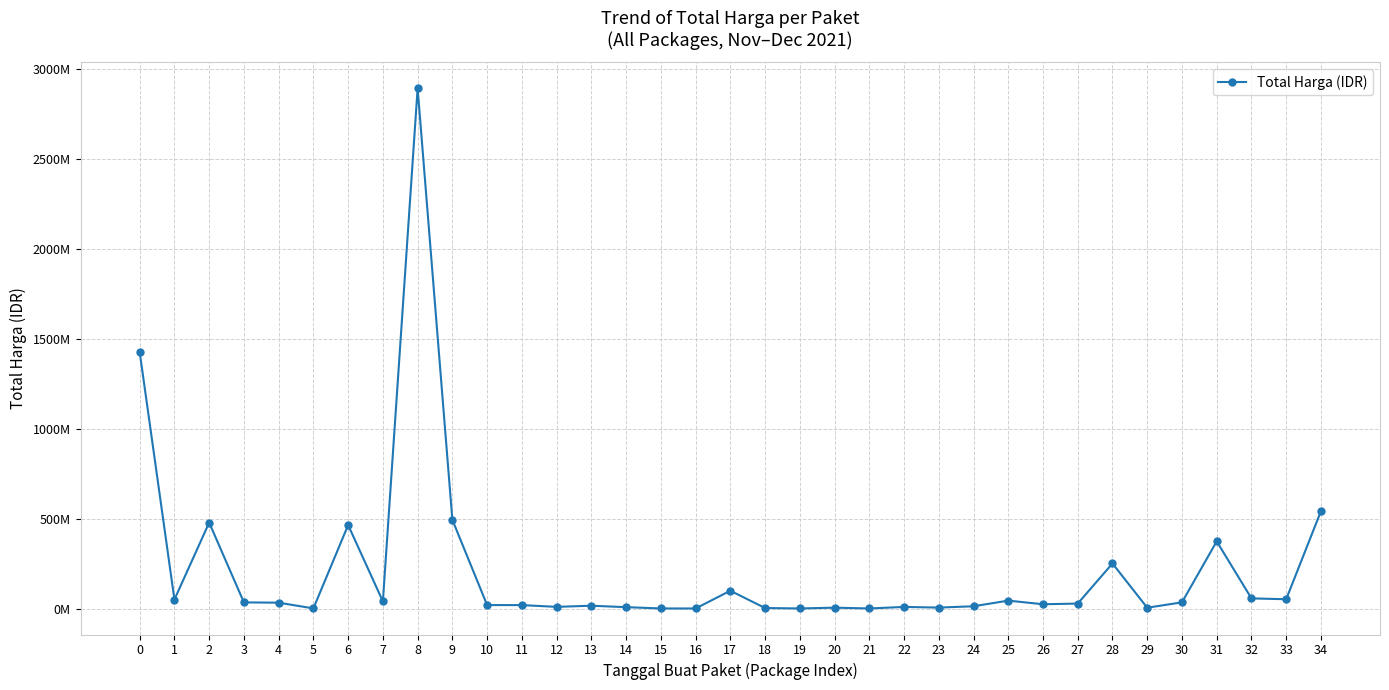

The value at 30 is 34292000. True or false?

True